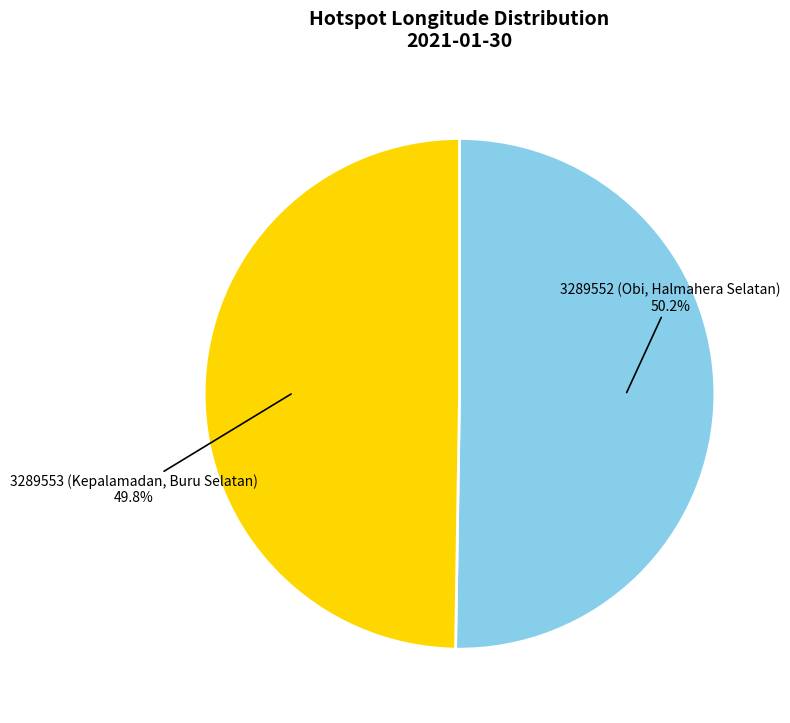

Is there a majority slice in this chart?

Yes